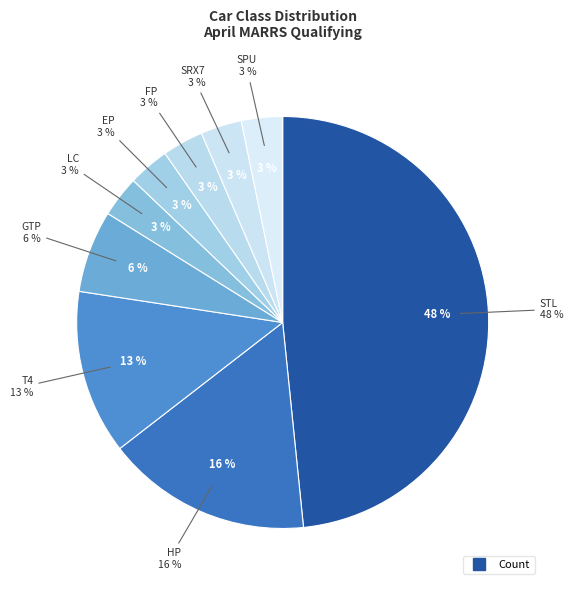

How much of the chart is everything except SRX7?

96.8%